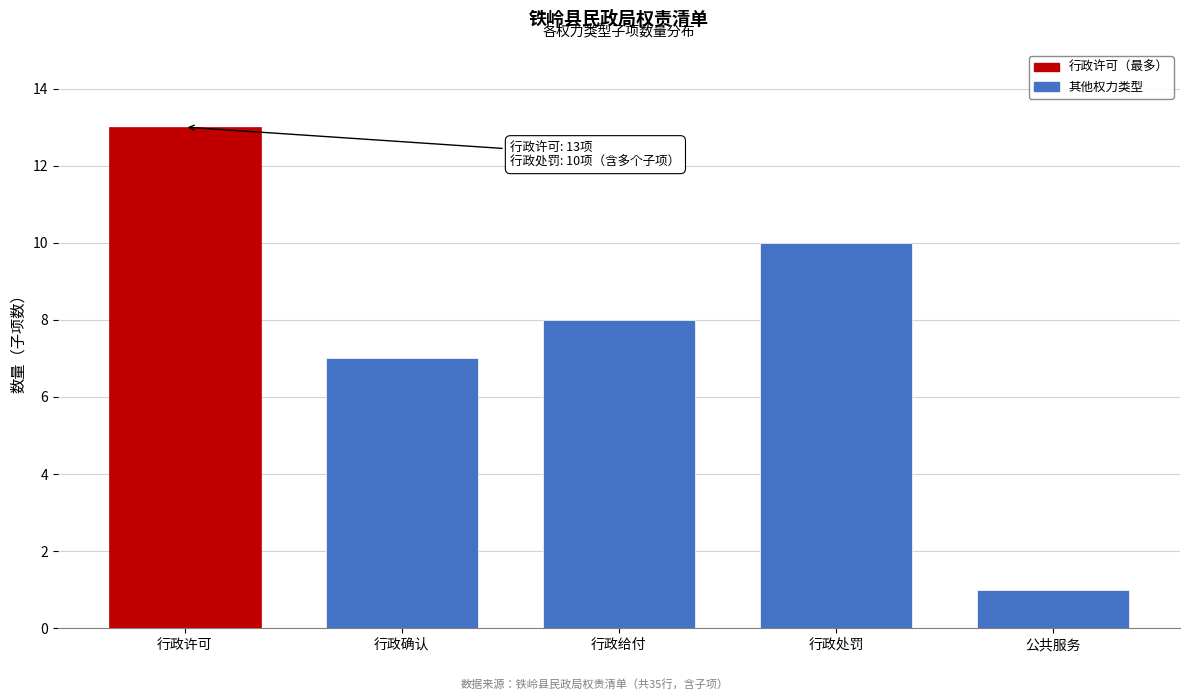

Reading right to left, extract all data points from this chart.

公共服务=1	行政处罚=10	行政给付=8	行政确认=7	行政许可=13